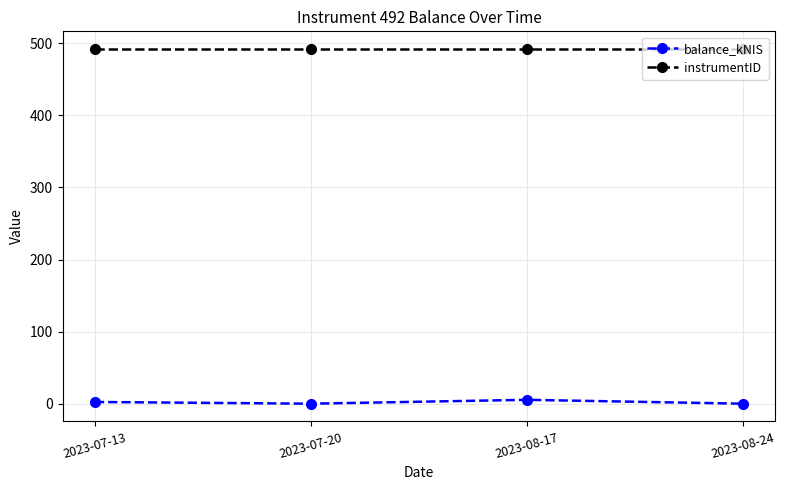

What are all the series names shown in the legend?

balance_kNIS, instrumentID